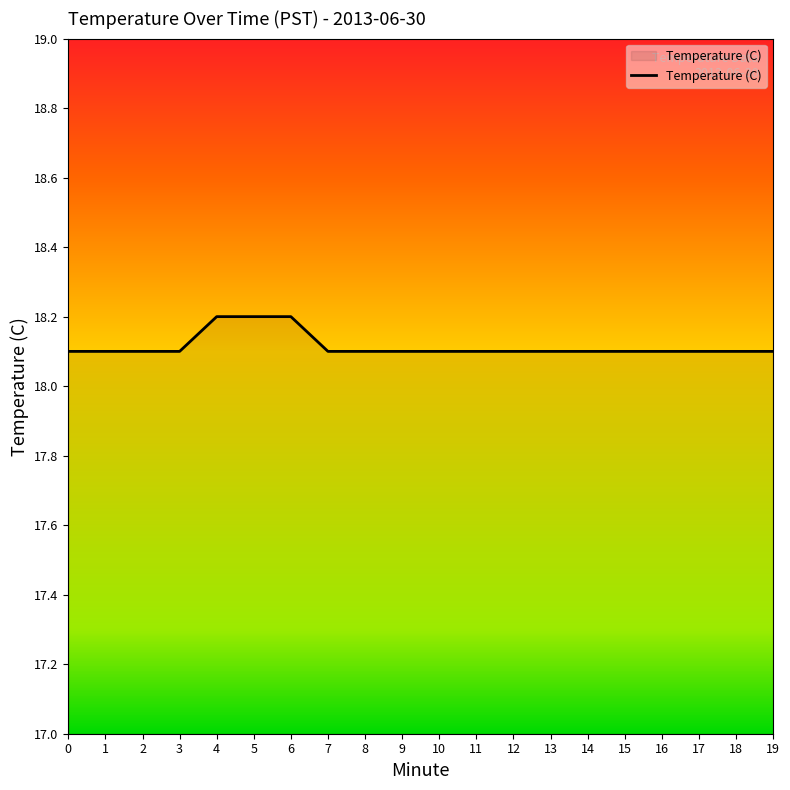

The chart shows a value of 4.6 at 9. True or false?

False